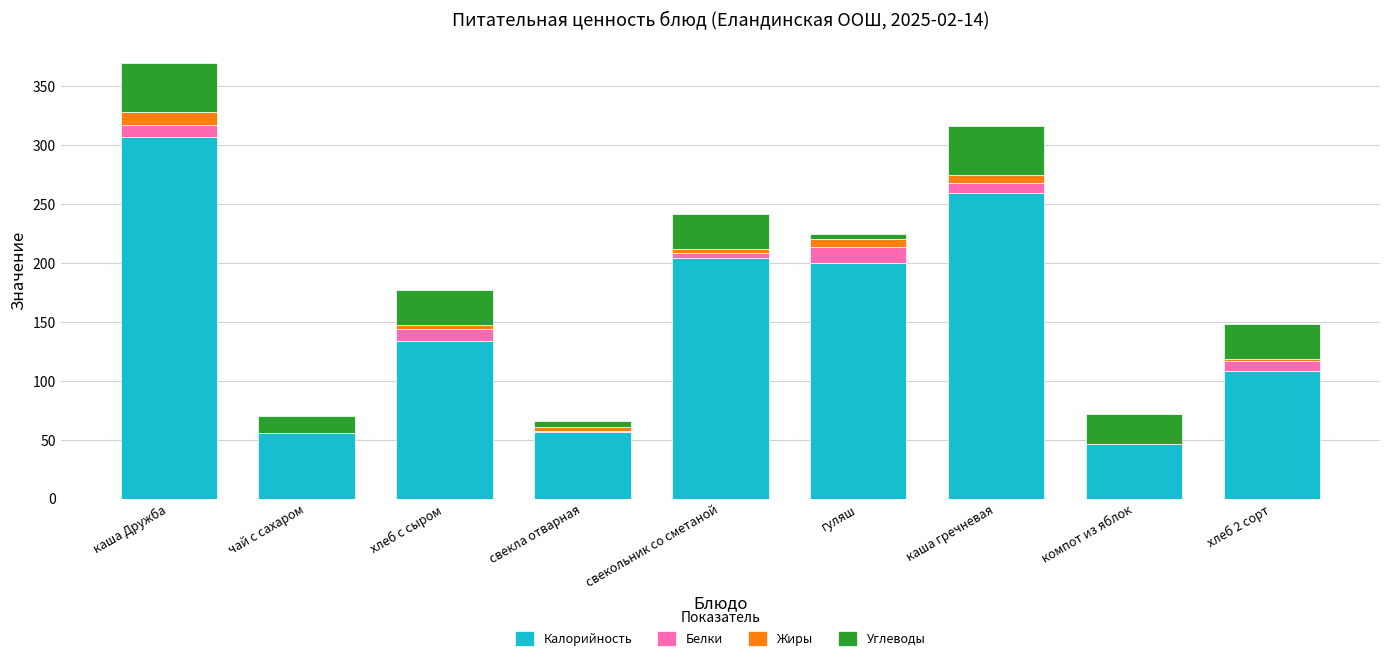

At which label does Калорийность reach its peak?

каша Дружба